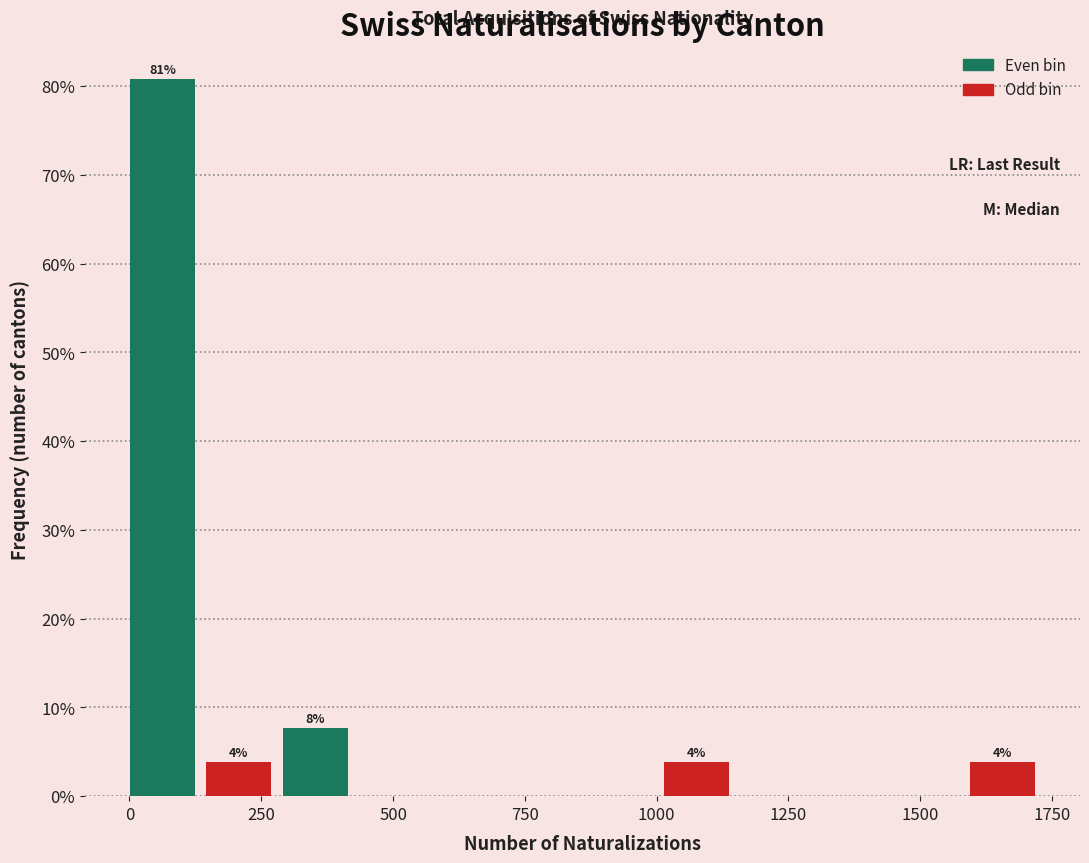

Around what value on the x-axis is the tallest bar? Give the approximate position of its centre, as read against the axis.

50